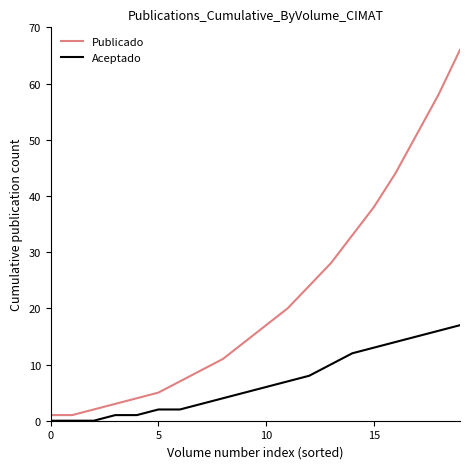

What is the highest value of the Publicado series?

66